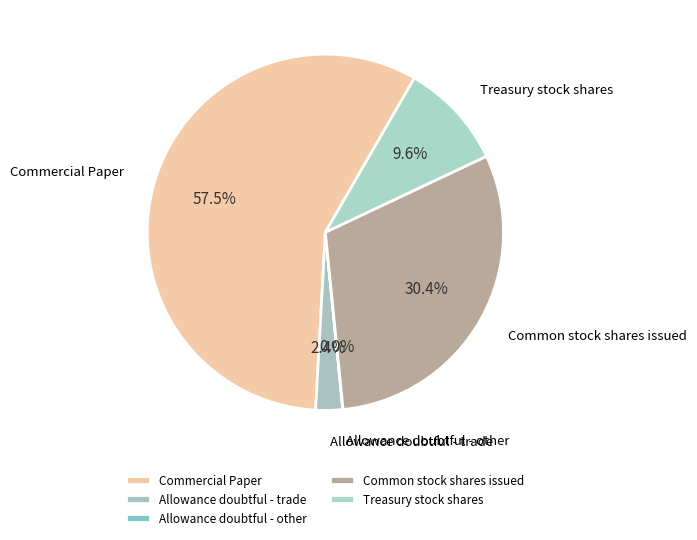

Is Commercial Paper the majority of the pie?

Yes